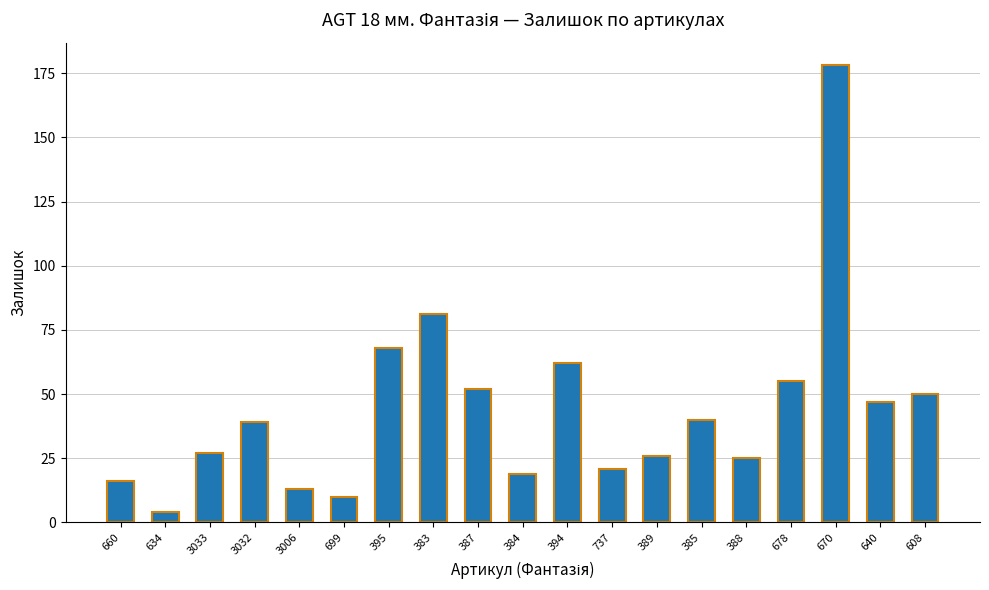

Which has a higher value, 634 or 678?

678